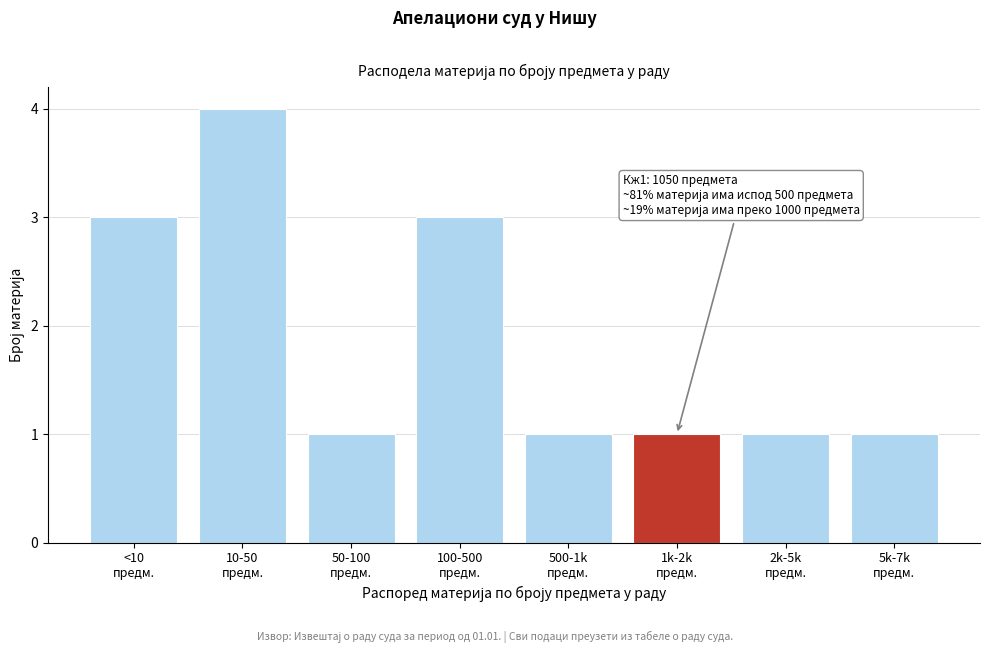

Reading left to right, what are all the values shown in this chart?

3	4	1	3	1	1	1	1